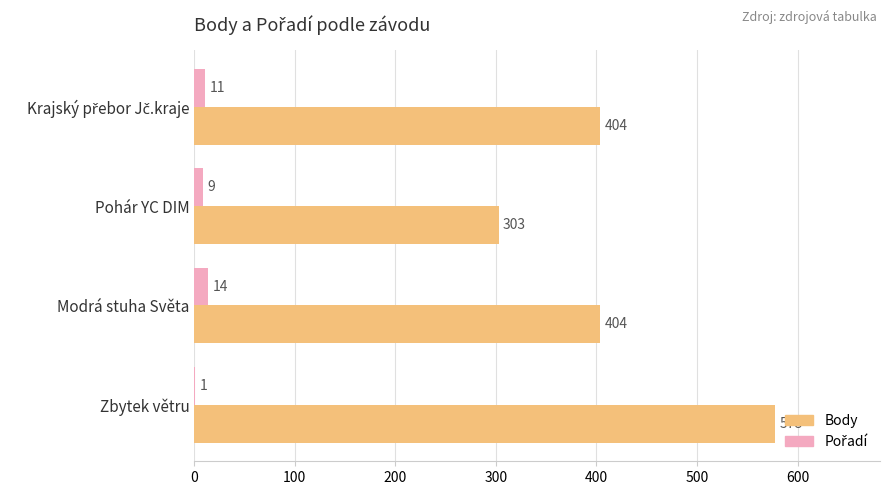

What is the approximate value of Body at Modrá stuha Světa, to the nearest 10?

400